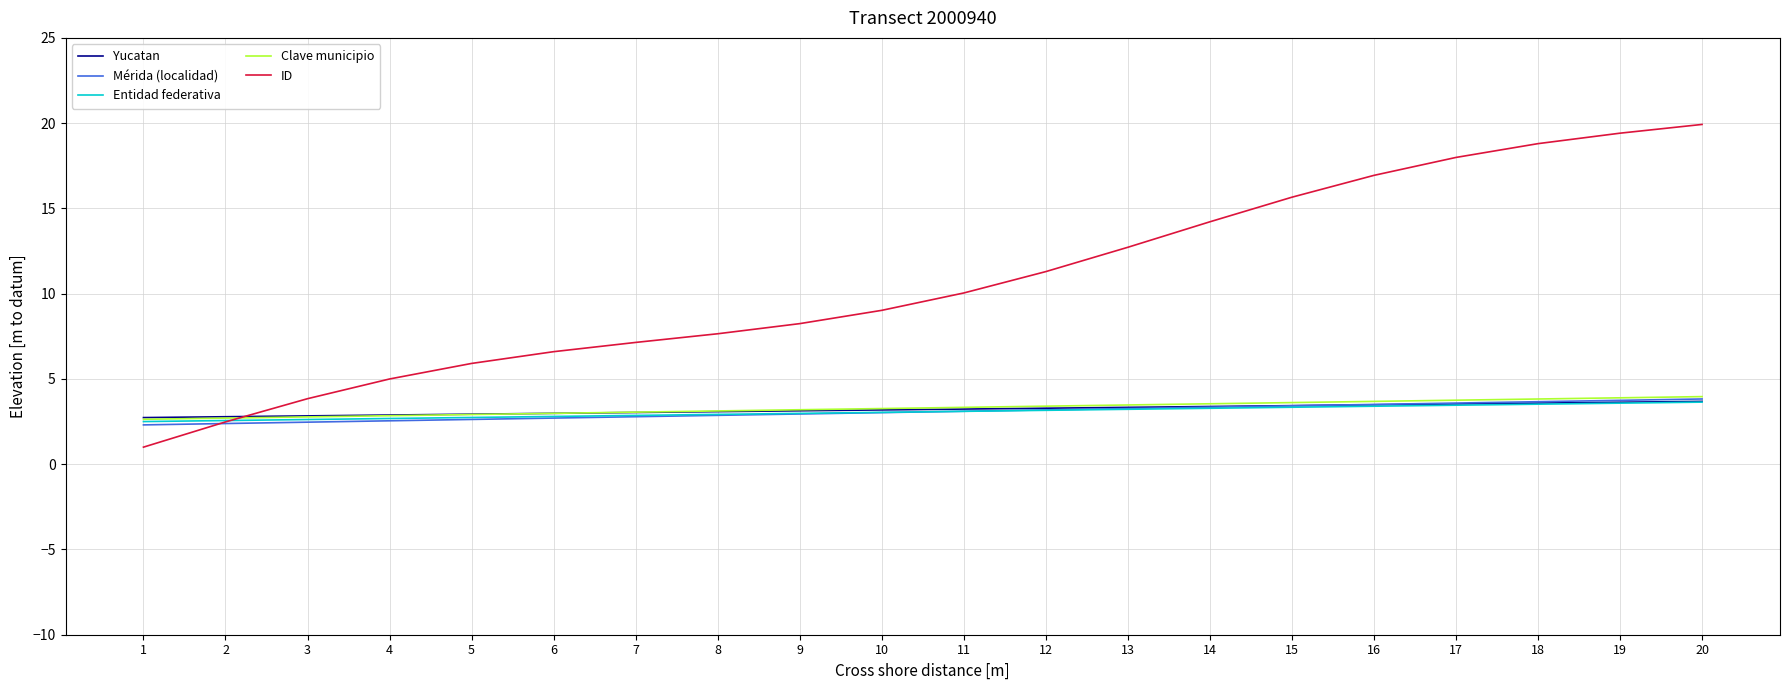

True or false: ID has a value of 2.5 at 2.

True